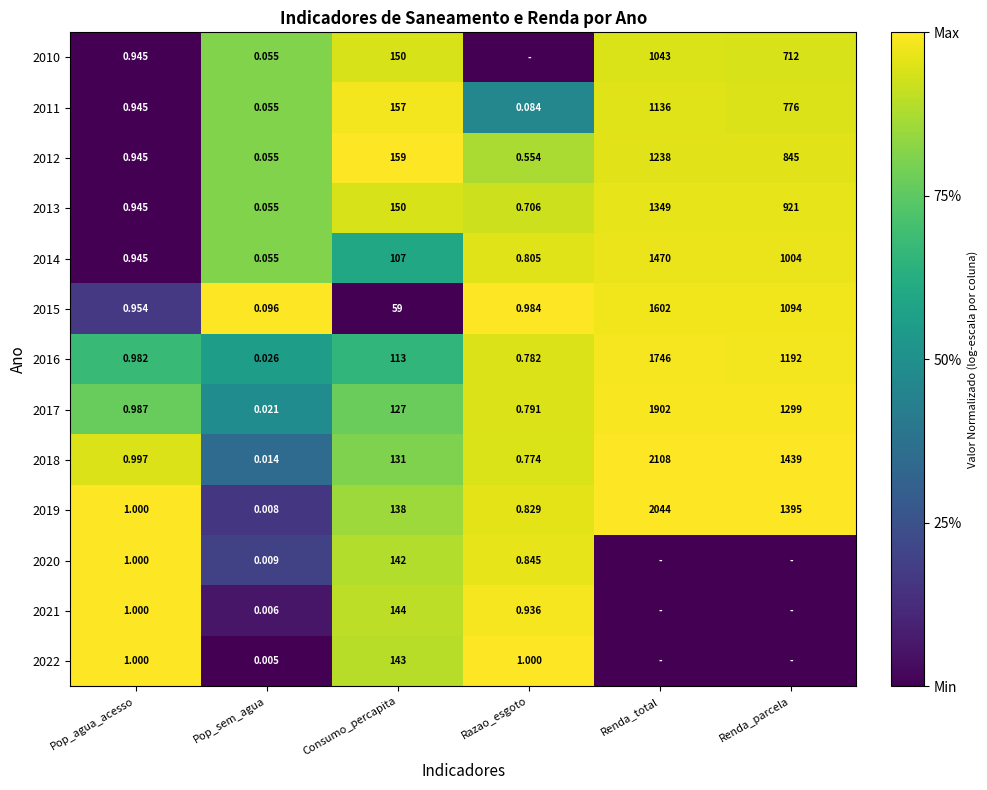

List the labels in order of 2018 value, largest first.

Renda_total, Renda_parcela, Consumo_percapita, Pop_agua_acesso, Razao_esgoto, Pop_sem_agua